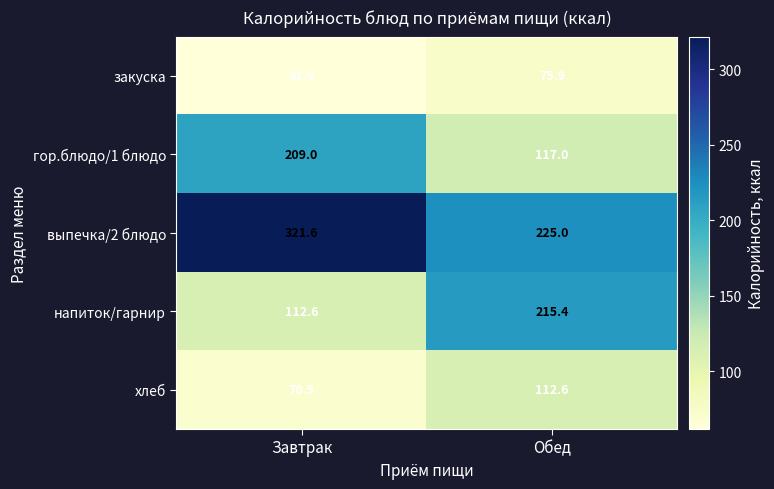

Reading right to left, extract all data points from this chart.

закуска: 75.9	61.9
гор.блюдо/1 блюдо: 117.0	209.0
выпечка/2 блюдо: 225.0	321.6
напиток/гарнир: 215.4	112.6
хлеб: 112.6	70.5